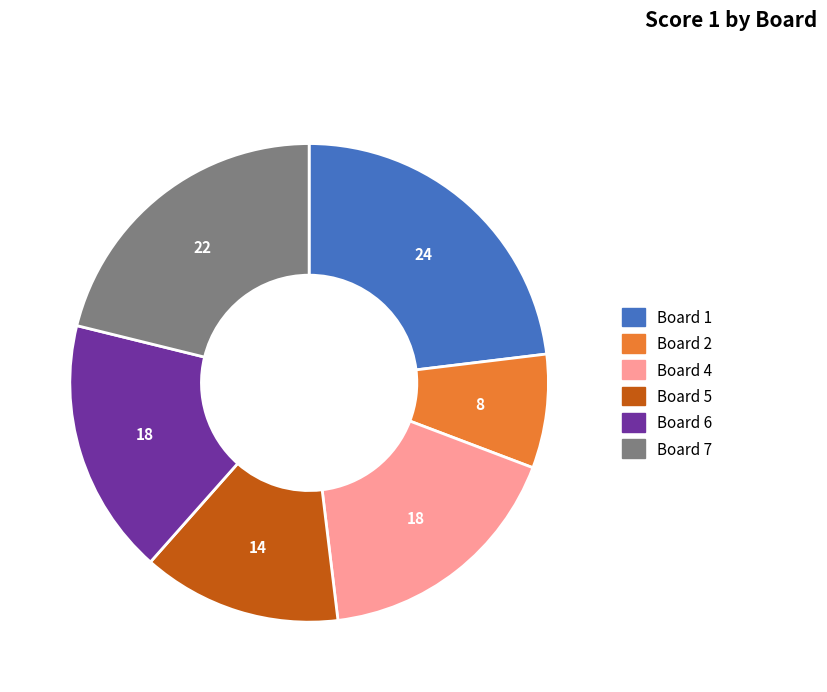

Does any single category account for the majority?

No